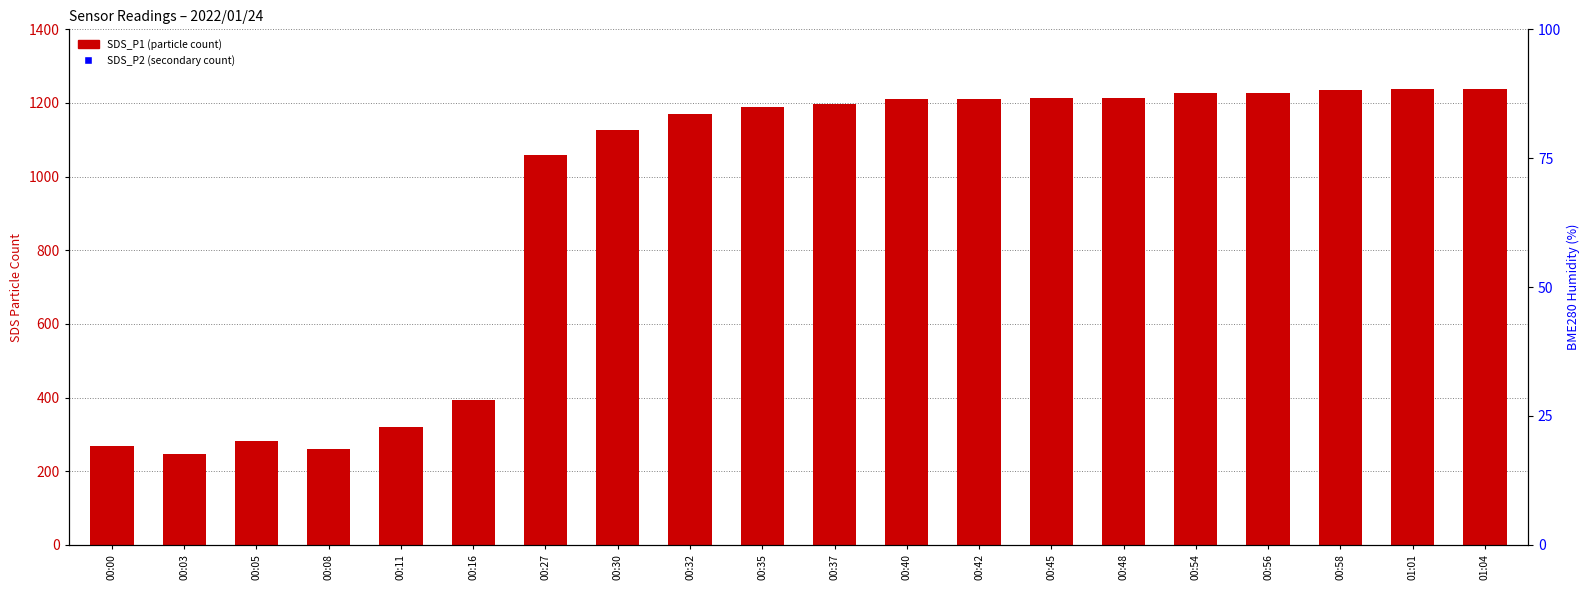

Which series contains the highest Y value?

SDS_P1